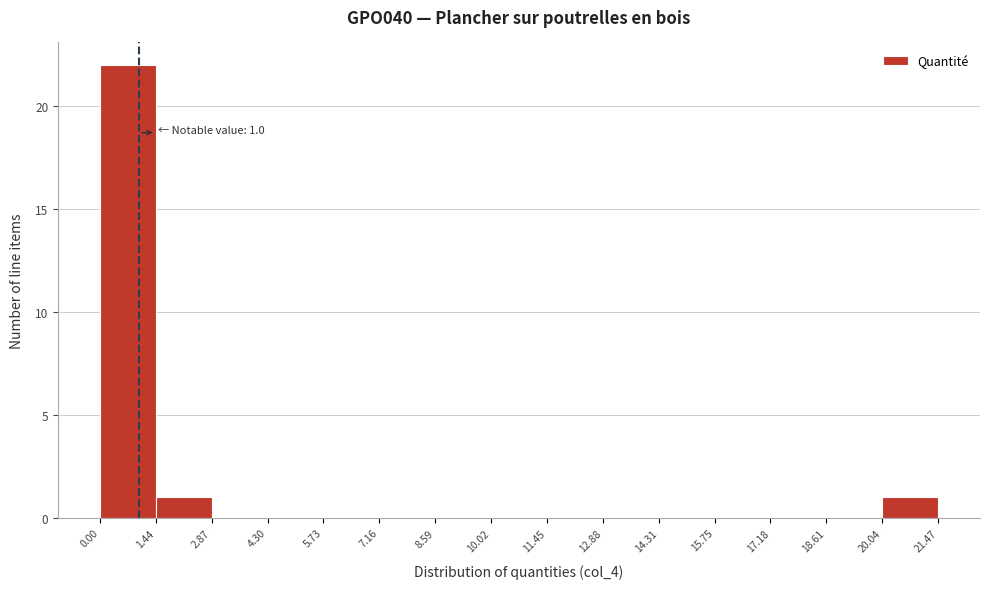

Over which range of the x-axis is the bar tallest?

0.00 to 1.44